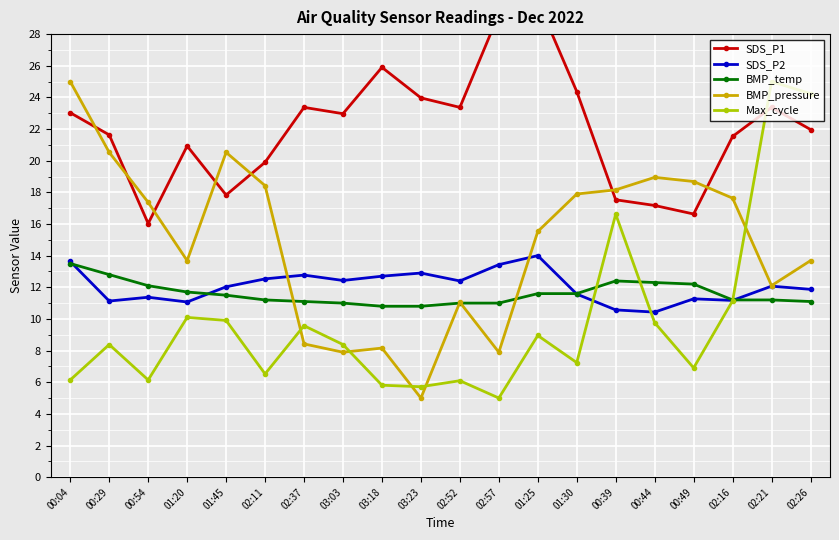

Where is the first local minimum for BMP_pressure?

01:20